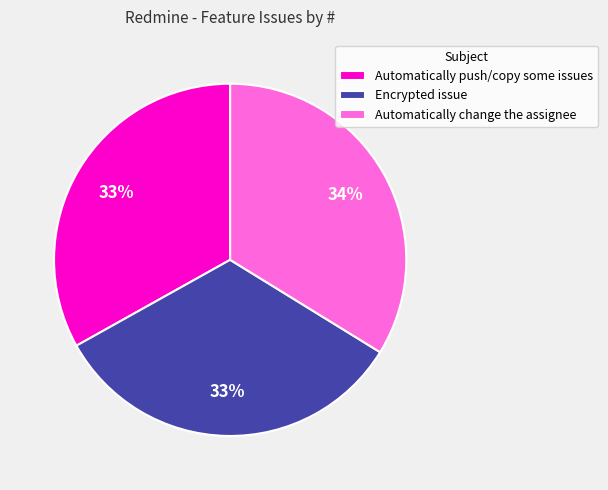

Does any single category account for the majority?

No